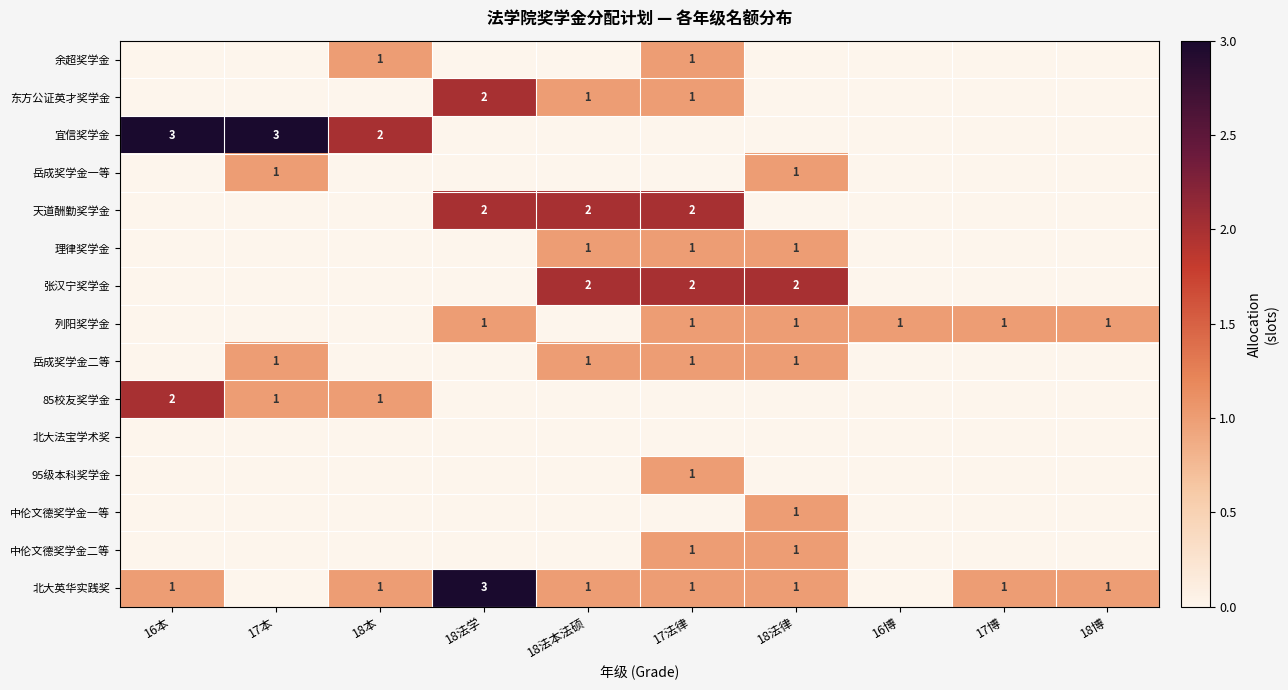

True or false: 北大英华实践奖 has a value of 1 at 18本.

True